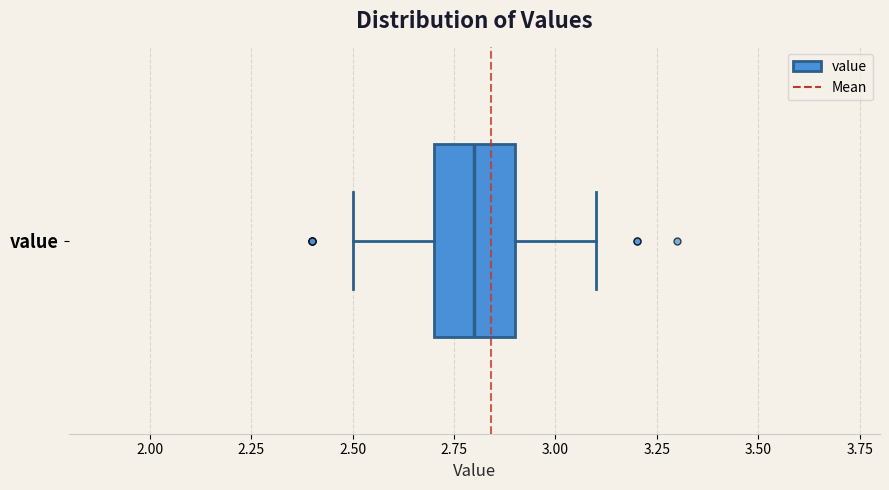

Read this box plot against the x-axis: the position of the median line, the range covered by the box, and the ends of both whiskers. The values are not printed on the chart, so give them approximately, as read against the axis.

median 2.8, box 2.7 to 2.9, whiskers 2.5 to 3.1